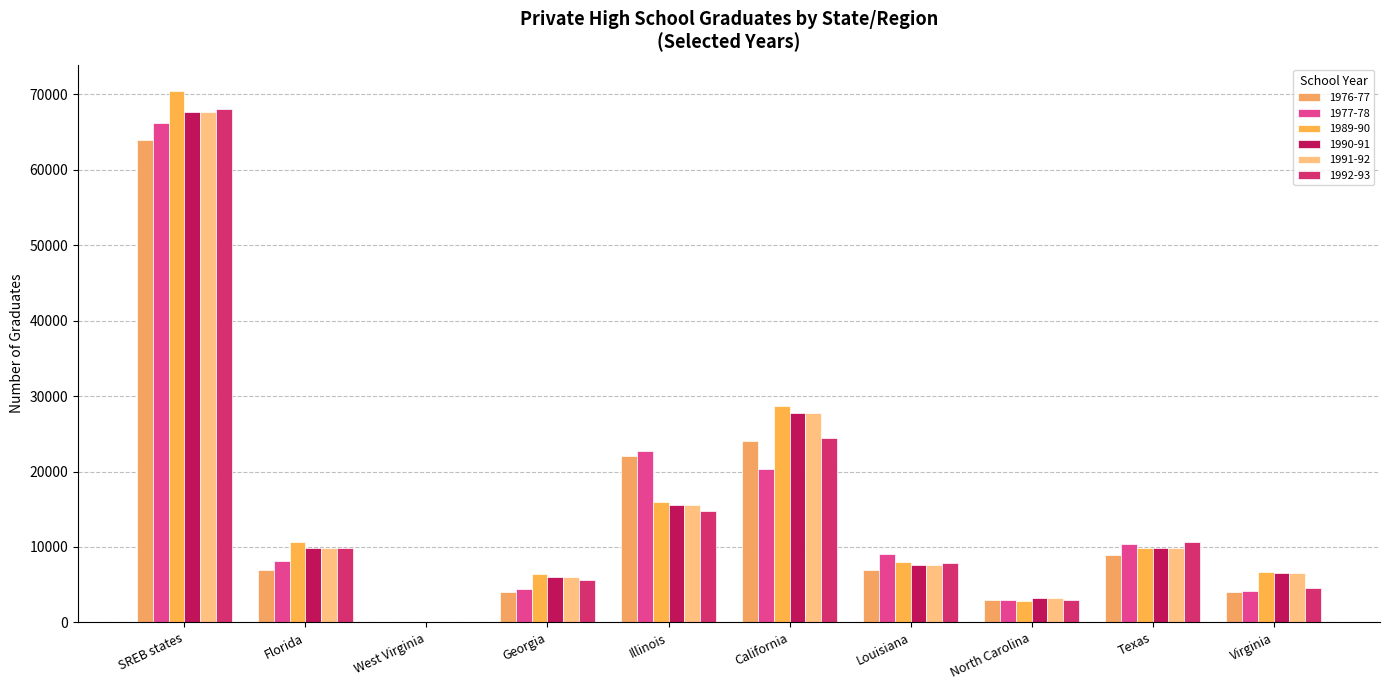

What is the spread (max minus min) of values at California?

8327.0